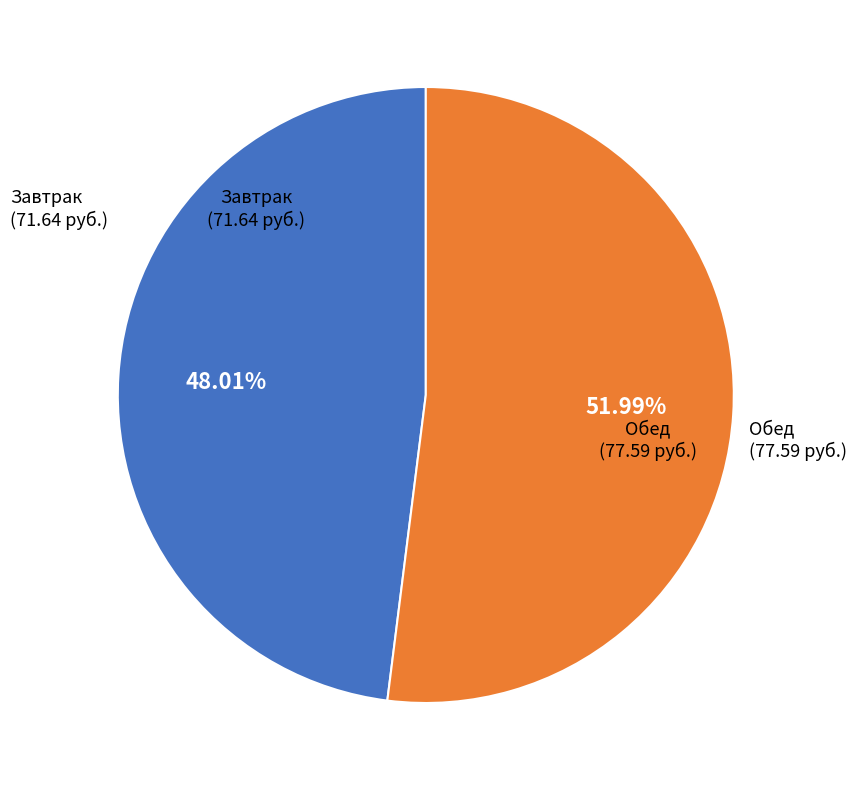

Is there any slice that represents more than half of the pie?

Yes